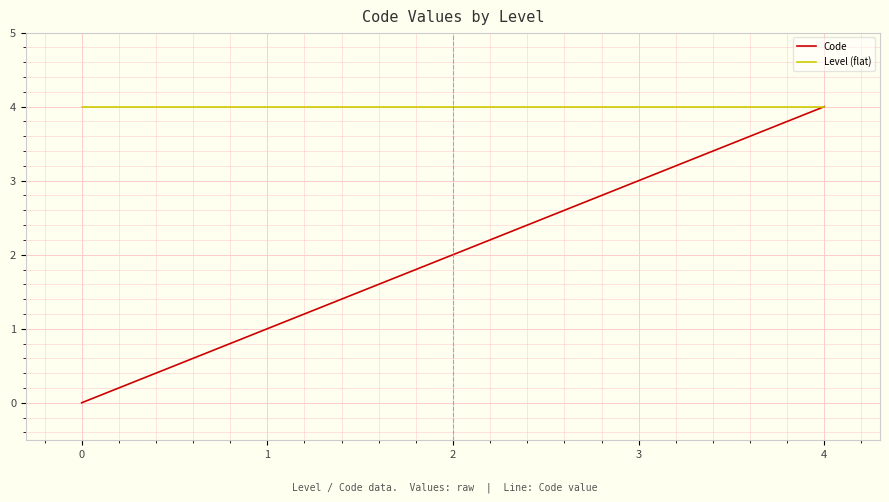

What is the average value of the Code series?

2